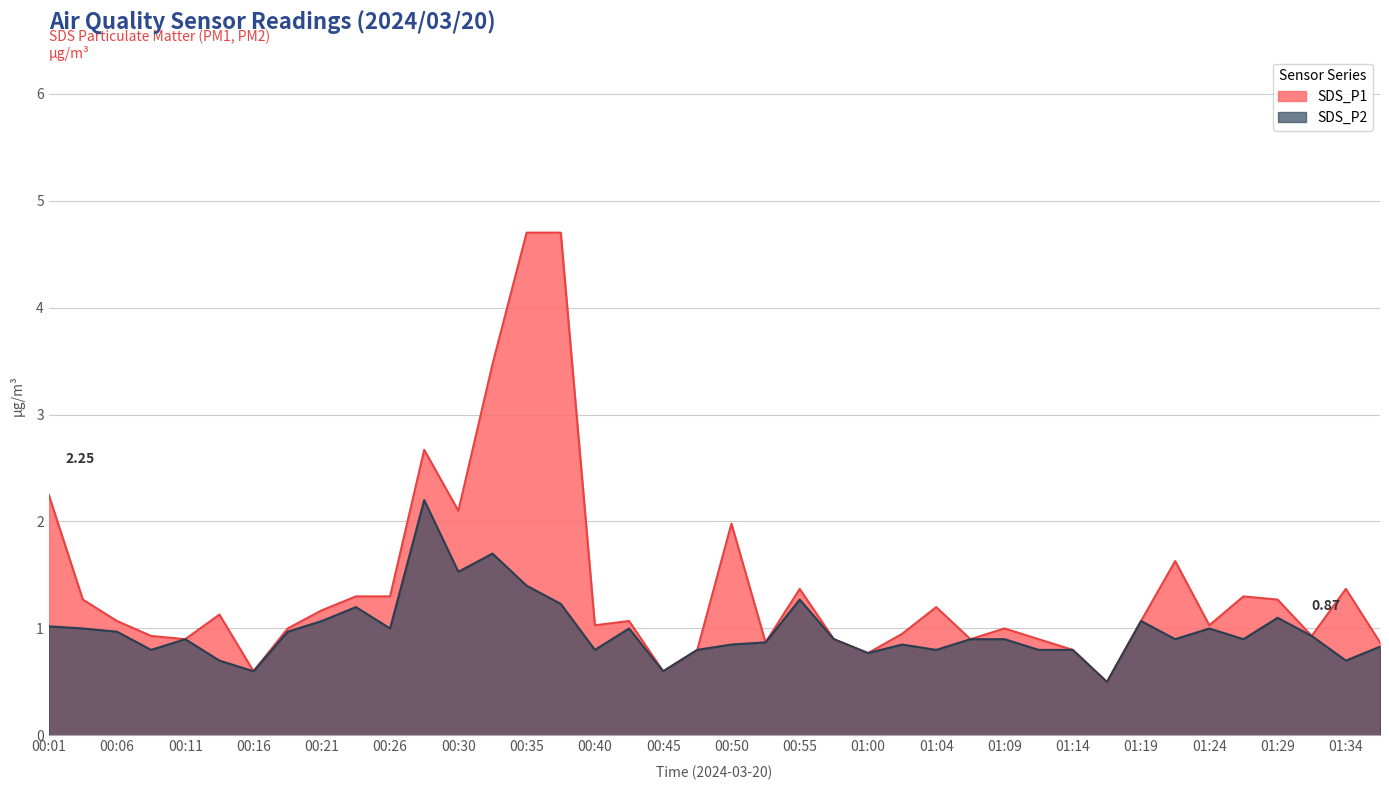

How many lines are shown in the chart?

2